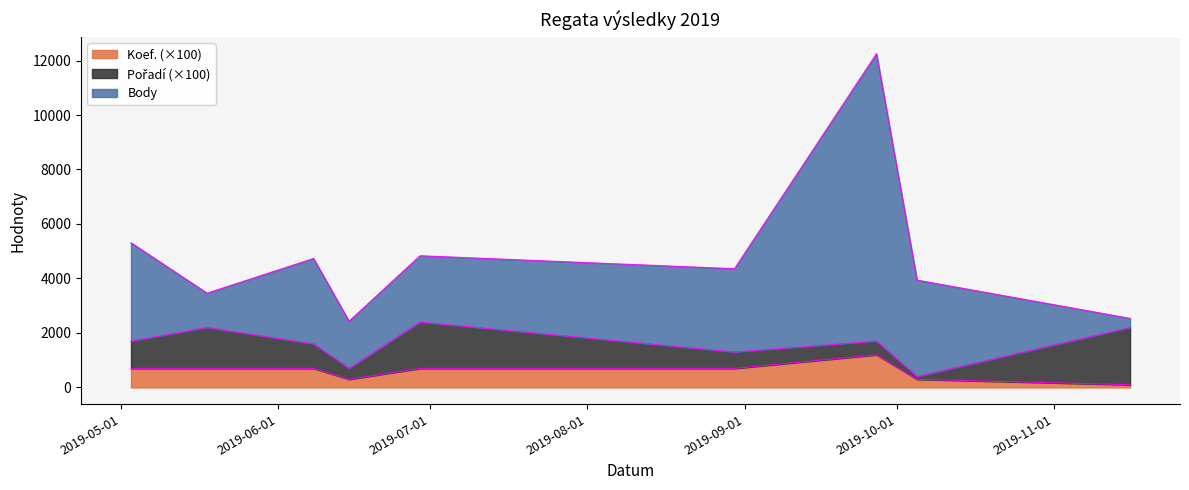

How many data points does each series have?

9